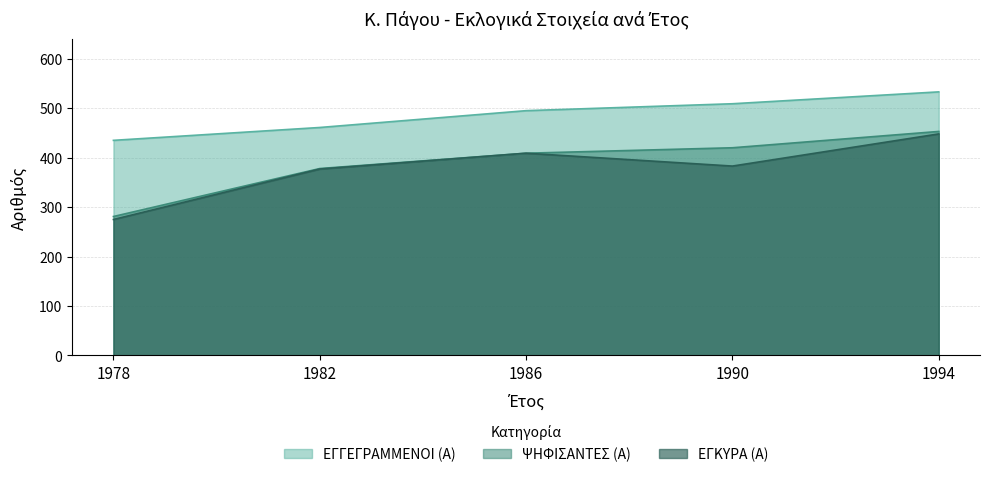

What is the maximum value for ΕΓΚΥΡΑ (Α)?

448